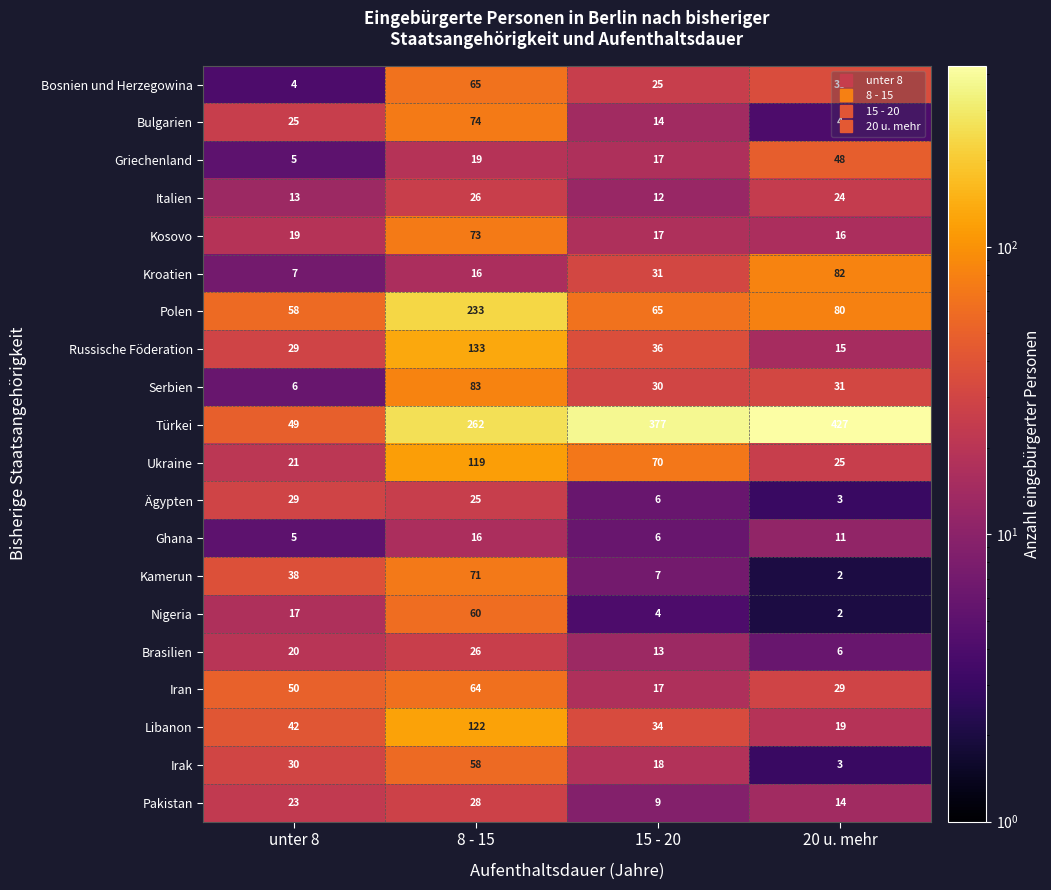

Is it true that Ghana equals 10 at 15 - 20?

False